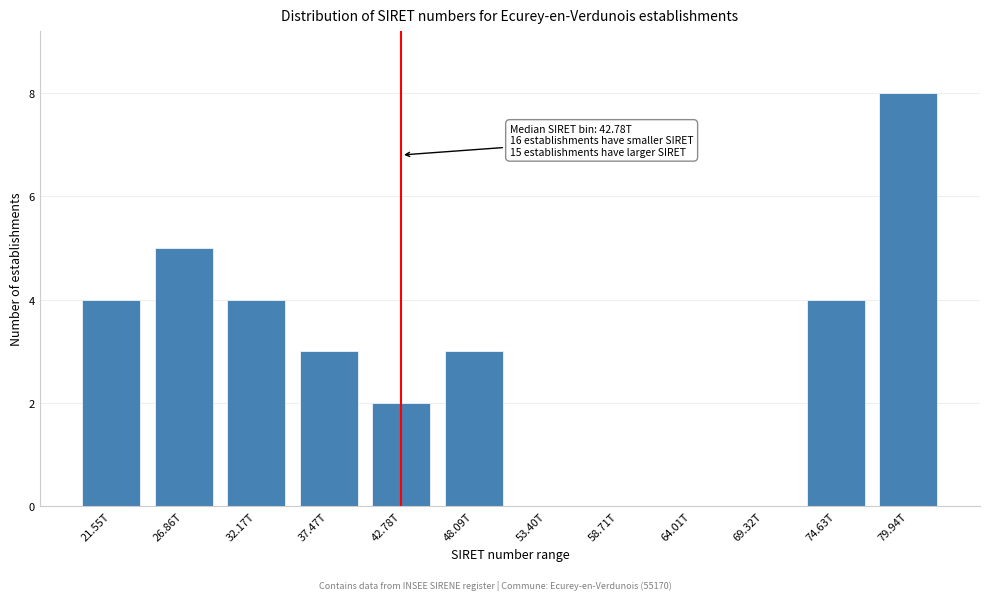

Reading left to right, extract all data points from this chart.

21.55T=4	26.86T=5	32.17T=4	37.47T=3	42.78T=2	48.09T=3	53.40T=0	58.71T=0	64.01T=0	69.32T=0	74.63T=4	79.94T=8